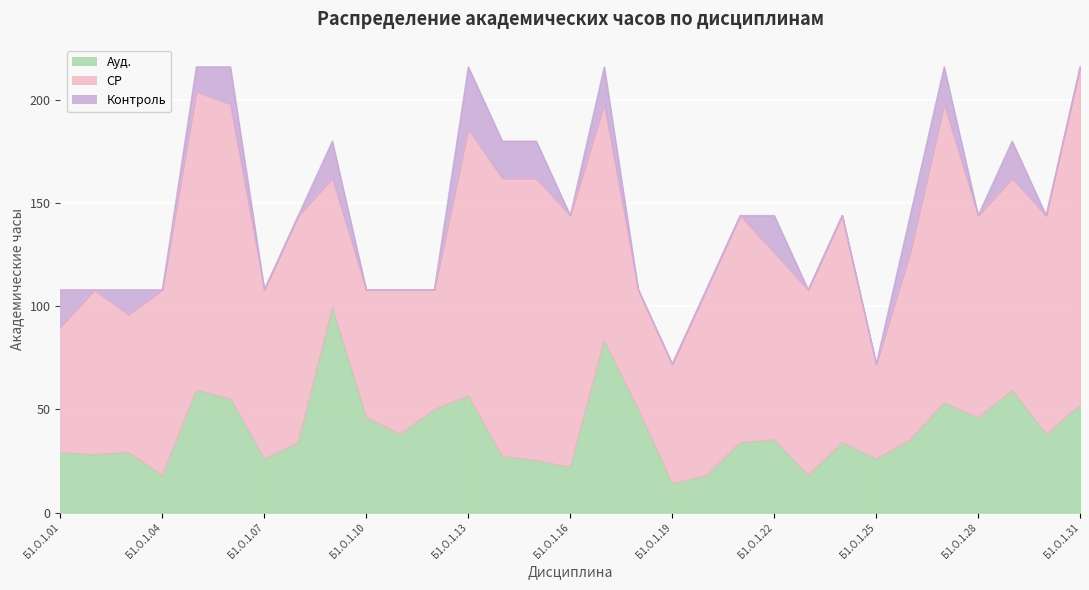

At which label does Ауд. reach its peak?

Б1.О.1.09